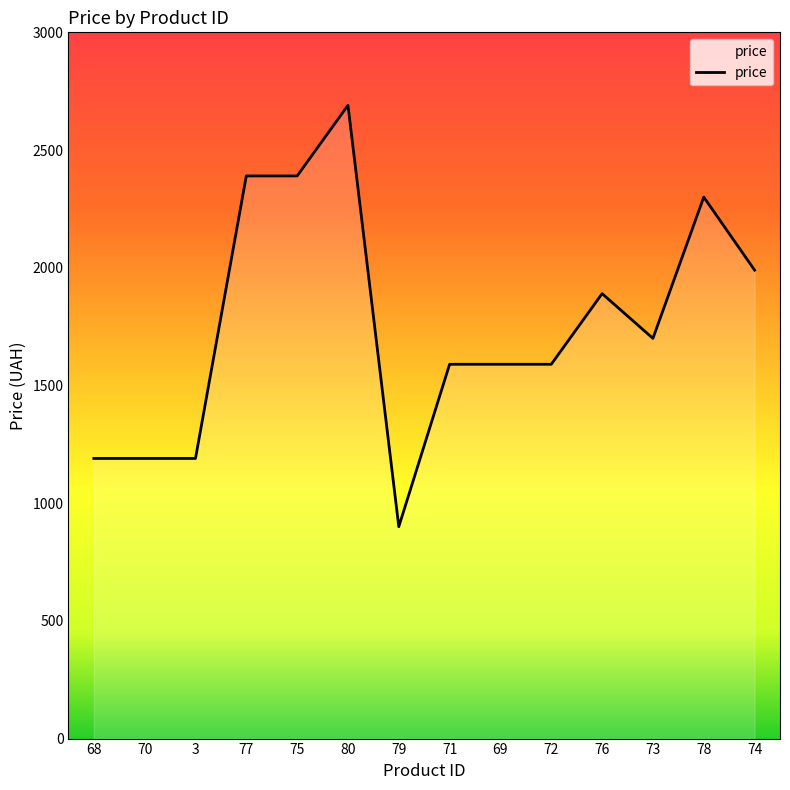

Reading left to right, extract all data points from this chart.

68=1190	70=1190	3=1190	77=2390	75=2390	80=2690	79=900	71=1590	69=1590	72=1590	76=1890	73=1700	78=2300	74=1990